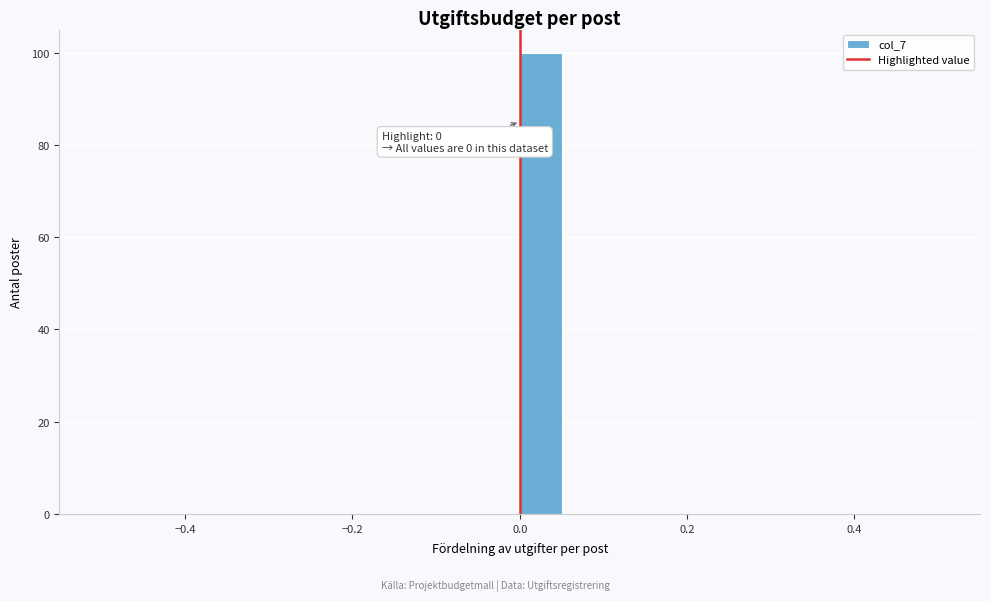

Read against the x-axis, roughly where is the centre of the tallest bar?

0.02